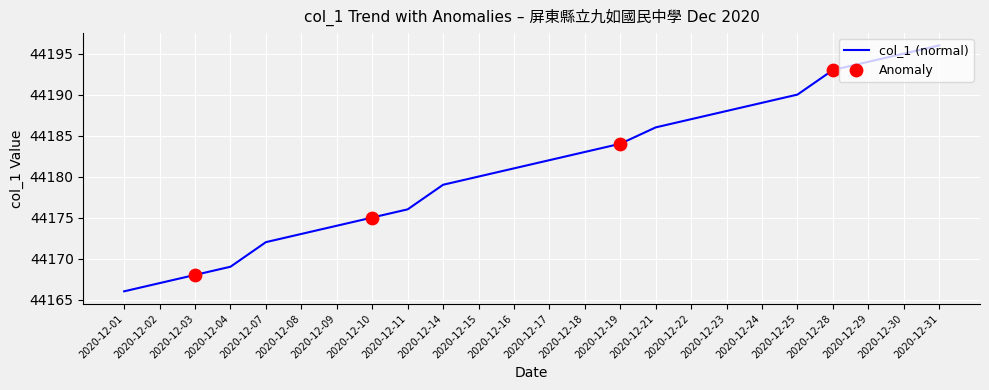

Between 2020-12-03 and 2020-12-28, which is larger?

2020-12-28